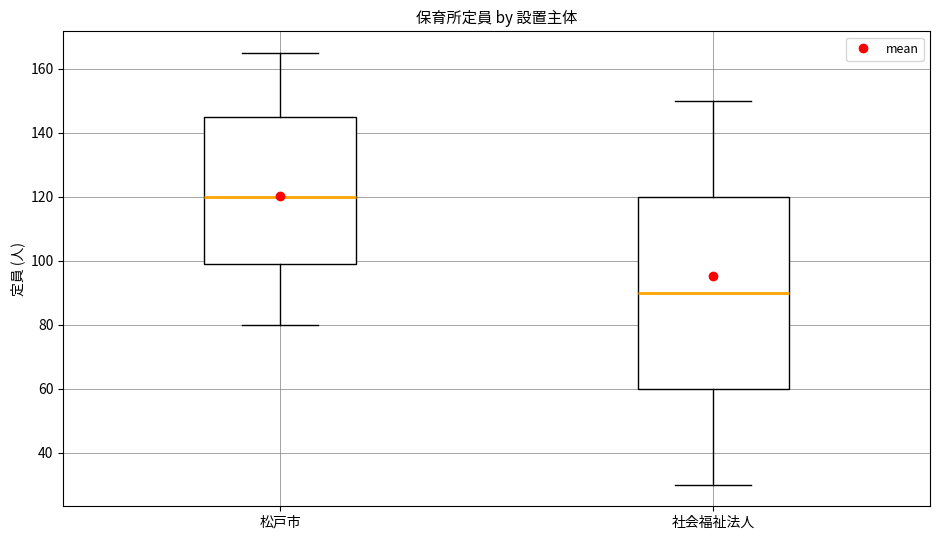

Which box's median line is the lowest?

社会福祉法人